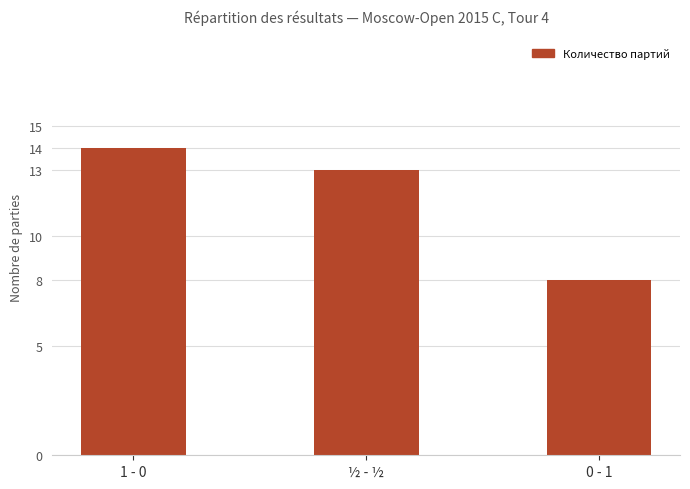

What is the label of the 2nd bar from the right?

½ - ½